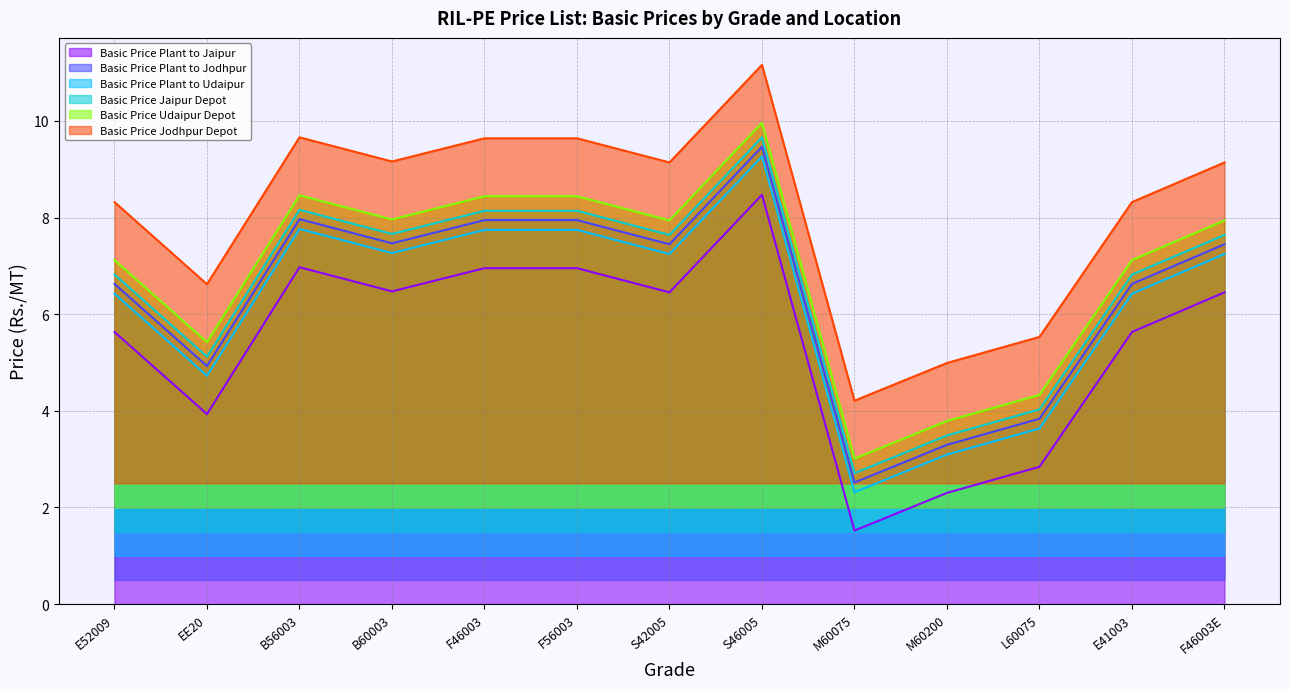

How many lines are shown in the chart?

6